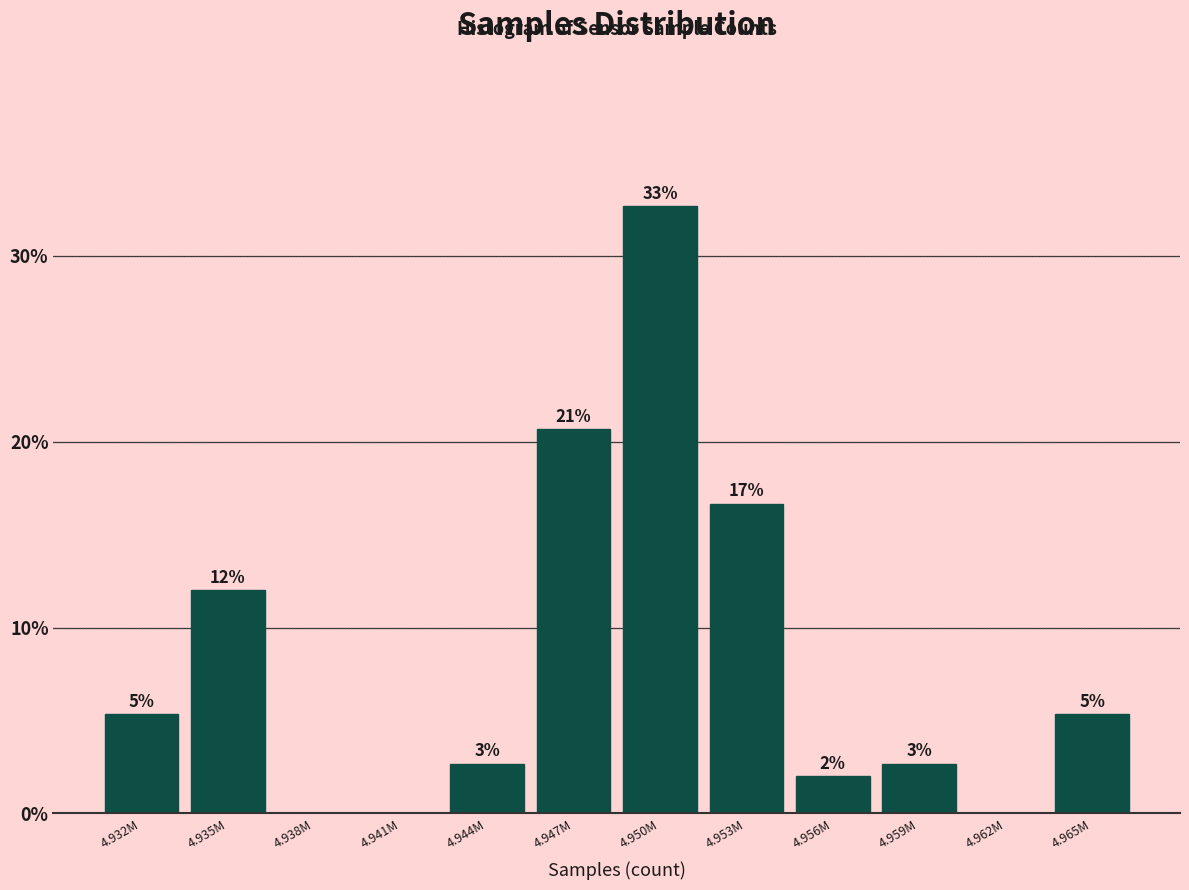

Are the bars horizontal?

No